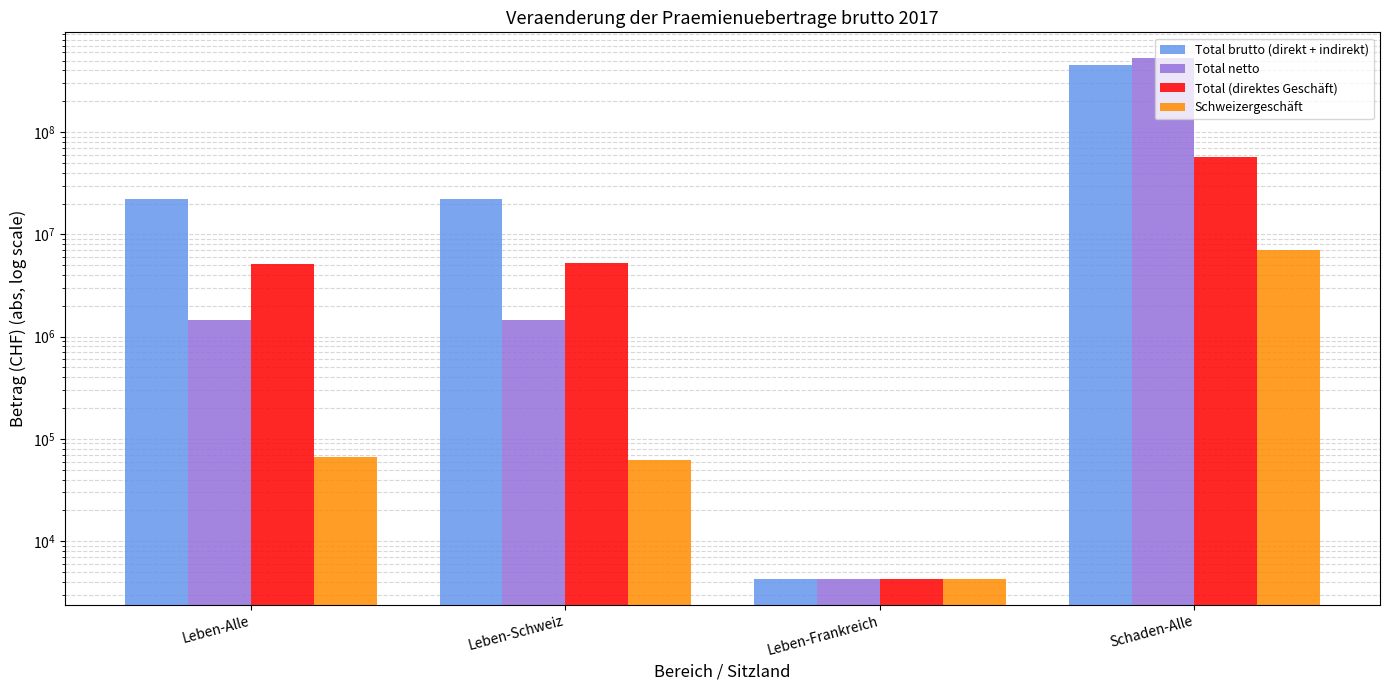

How many bars are there in total?

16